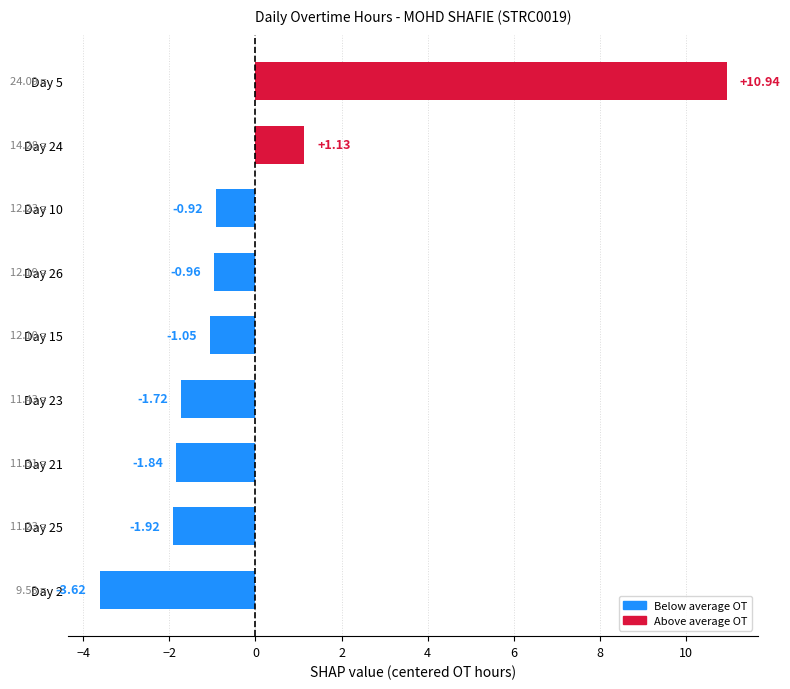

Which has a higher value, Day 10 or Day 24?

Day 24